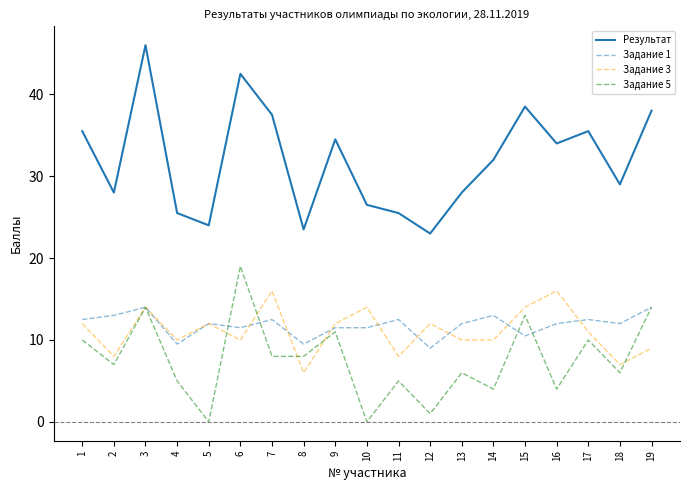

Reading left to right, transcribe all the data shown in this chart.

Результат: 35.5	28.0	46.0	25.5	24.0	42.5	37.5	23.5	34.5	26.5	25.5	23.0	28.0	32.0	38.5	34.0	35.5	29.0	38.0
Задание 1: 12.5	13.0	14.0	9.5	12.0	11.5	12.5	9.5	11.5	11.5	12.5	9.0	12.0	13.0	10.5	12.0	12.5	12.0	14.0
Задание 3: 12.0	8.0	14.0	10.0	12.0	10.0	16.0	6.0	12.0	14.0	8.0	12.0	10.0	10.0	14.0	16.0	11.0	7.0	9.0
Задание 5: 10.0	7.0	14.0	5.0	0.0	19.0	8.0	8.0	11.0	0.0	5.0	1.0	6.0	4.0	13.0	4.0	10.0	6.0	14.0